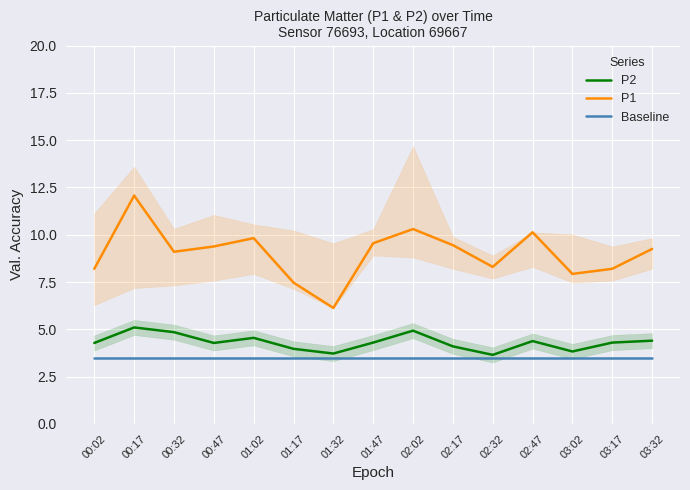

What is the approximate value of Baseline at 00:02?

3.5